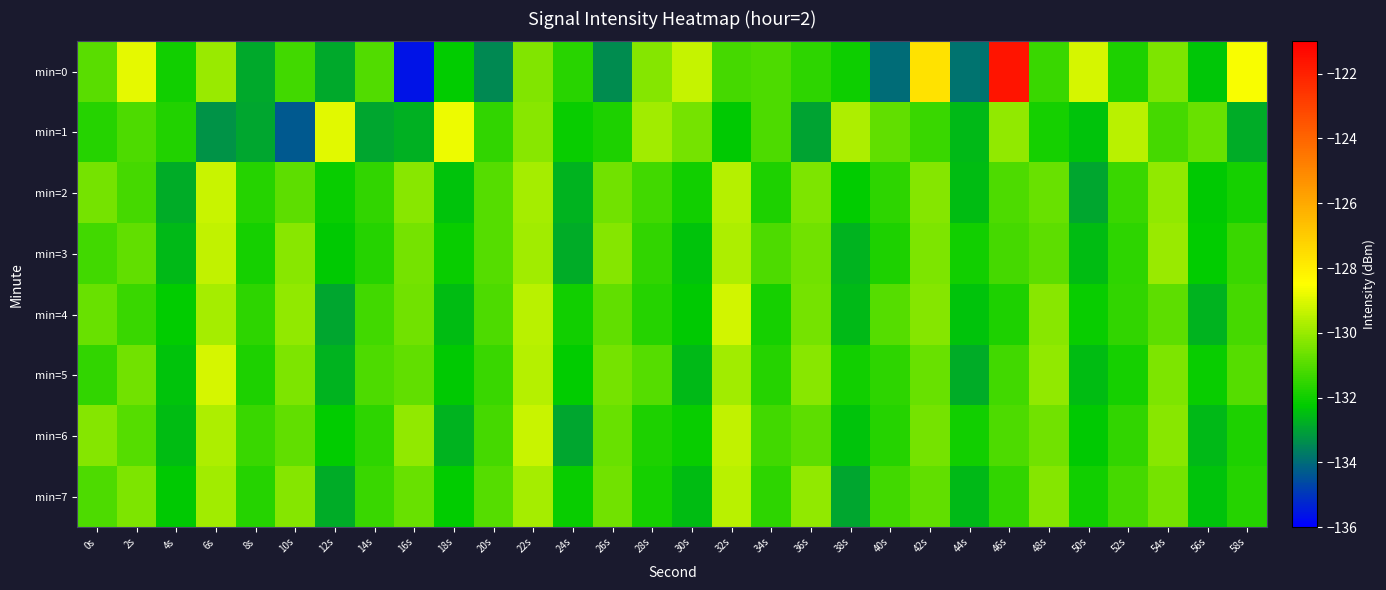

What is the smallest value displayed?

-135.6